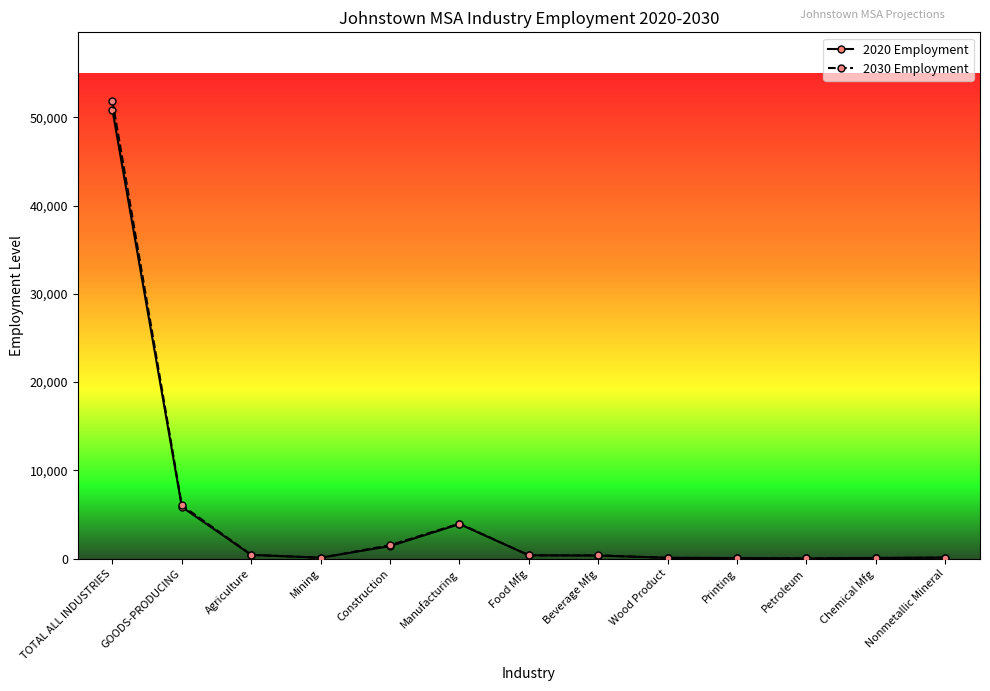

Which series has the widest spread of values?

2030 Employment